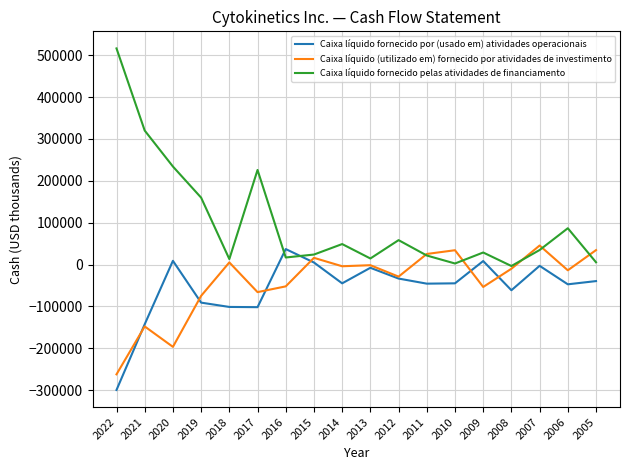

Is the value of Caixa líquido (utilizado em) fornecido por atividades de investimento at 2018 greater than the value of Caixa líquido fornecido por (usado em) atividades operacionais at 2007?

Yes